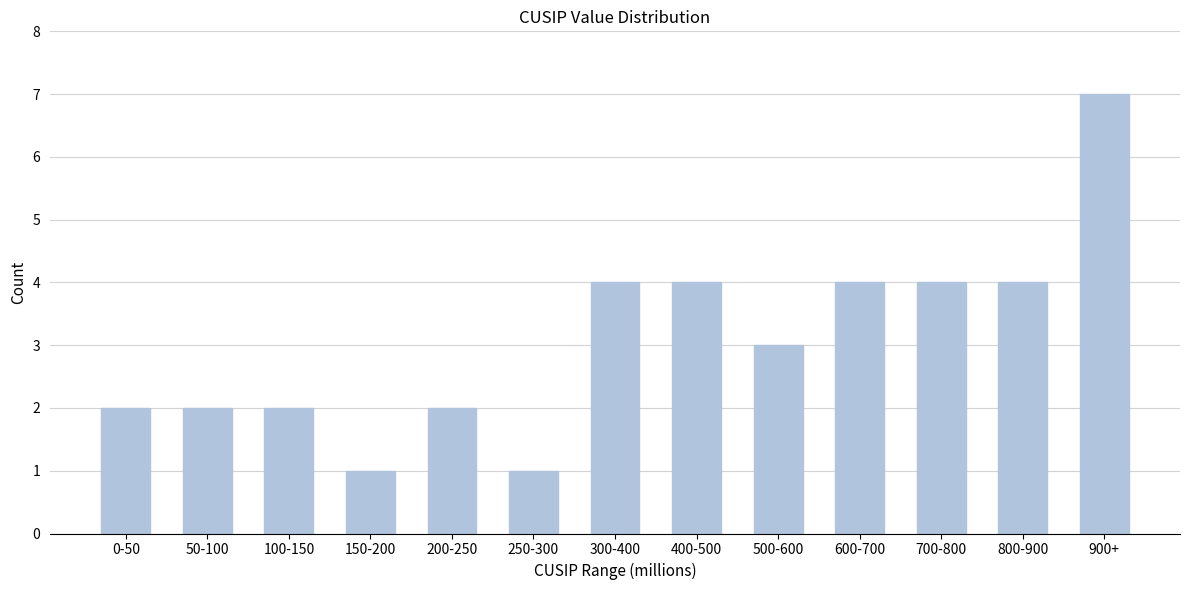

Reading left to right, extract all data points from this chart.

2	2	2	1	2	1	4	4	3	4	4	4	7